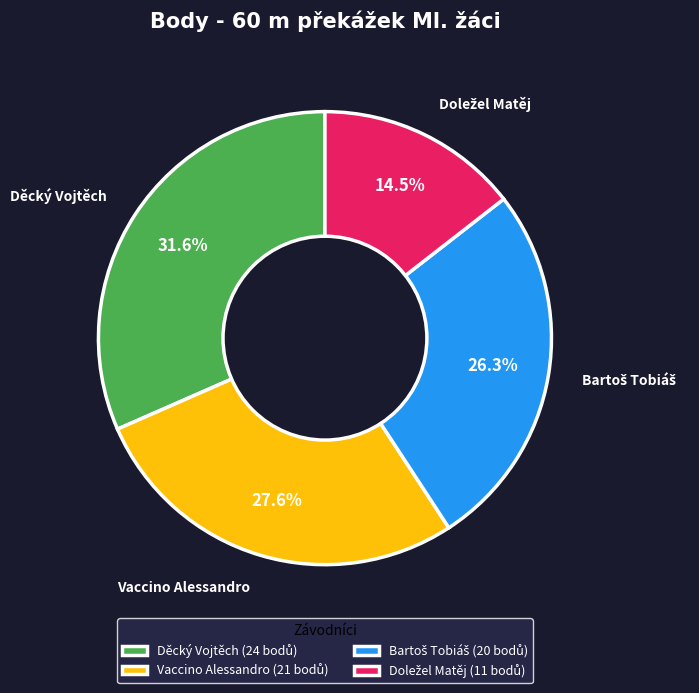

Is Vaccino Alessandro the majority of the pie?

No